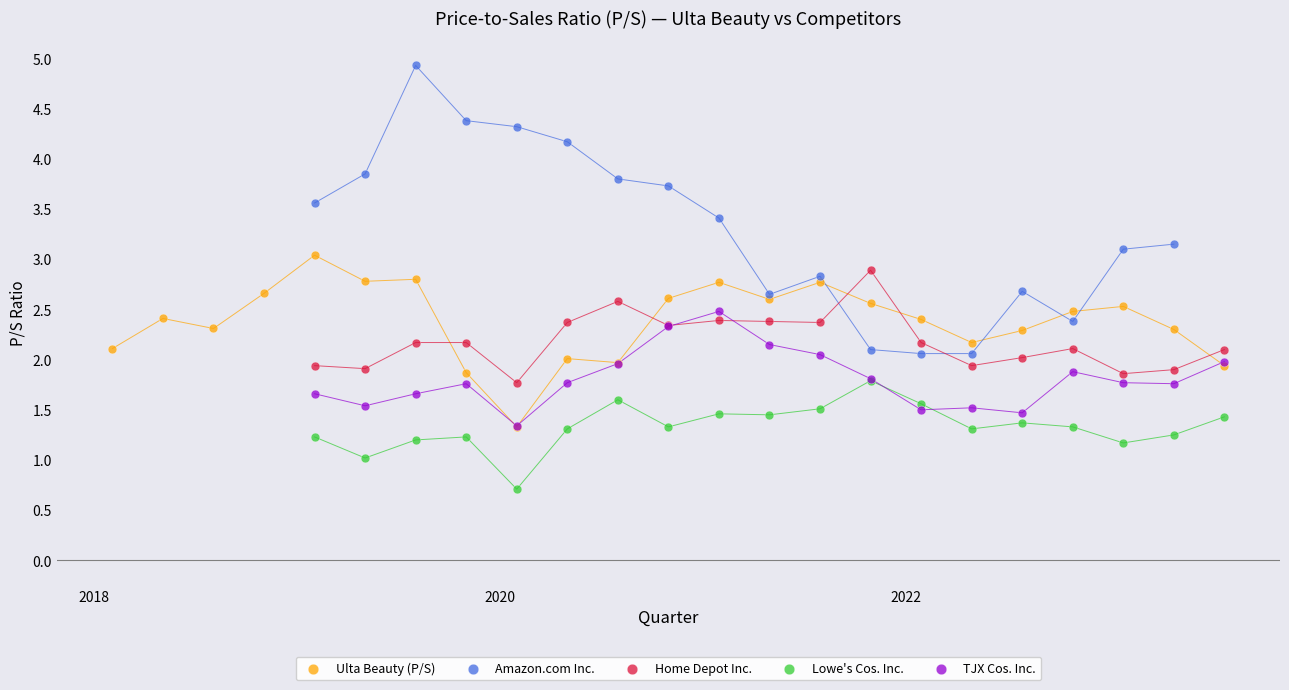

Which series has the largest Y range (max minus min)?

Amazon.com Inc.